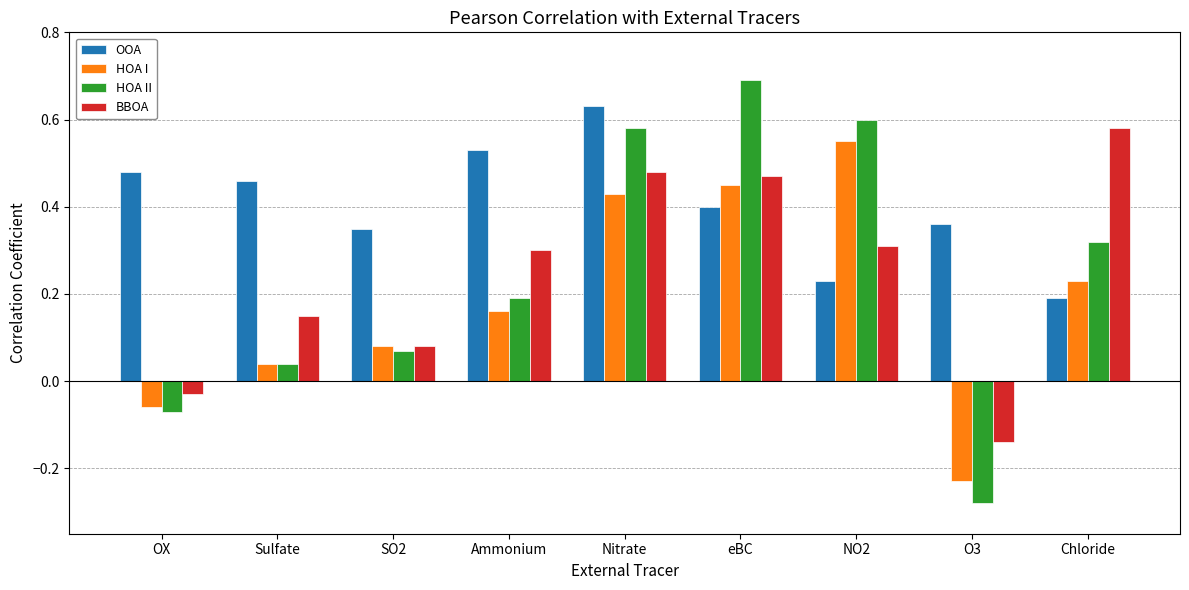

How many data points does each series have?

9